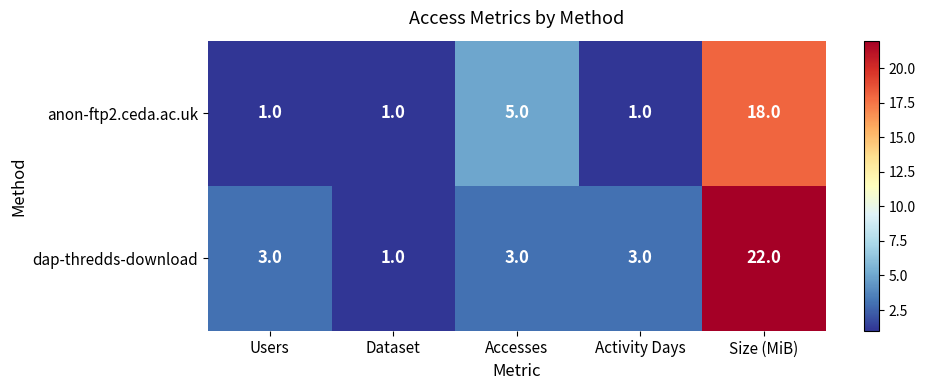

The dap-thredds-download series shows 2 at Accesses. True or false?

False